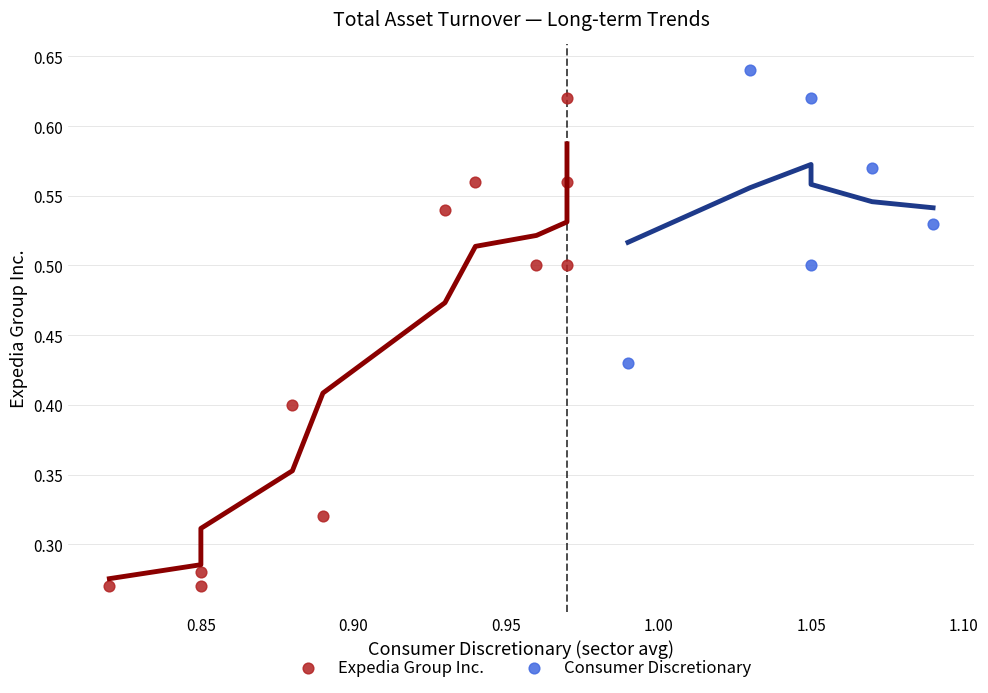

Which series contains the lowest Y value?

Expedia Group Inc.